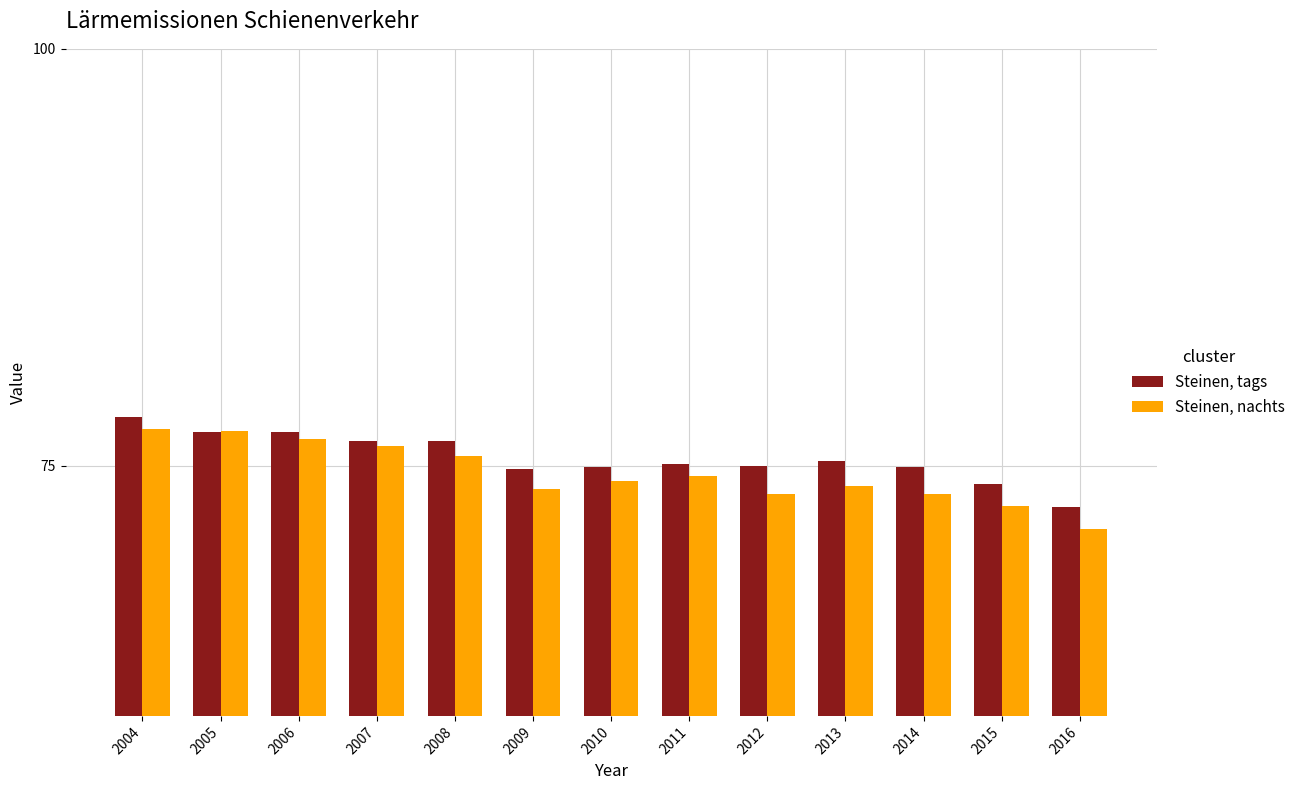

How many data points in Steinen, nachts are above 74?

7